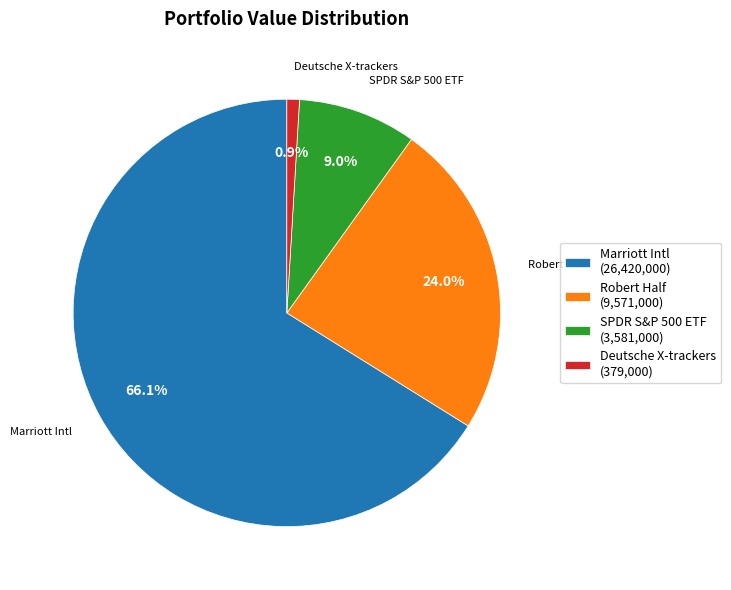

Which has a higher value, SPDR S&P 500 ETF (3,581,000) or Marriott Intl (26,420,000)?

Marriott Intl (26,420,000)